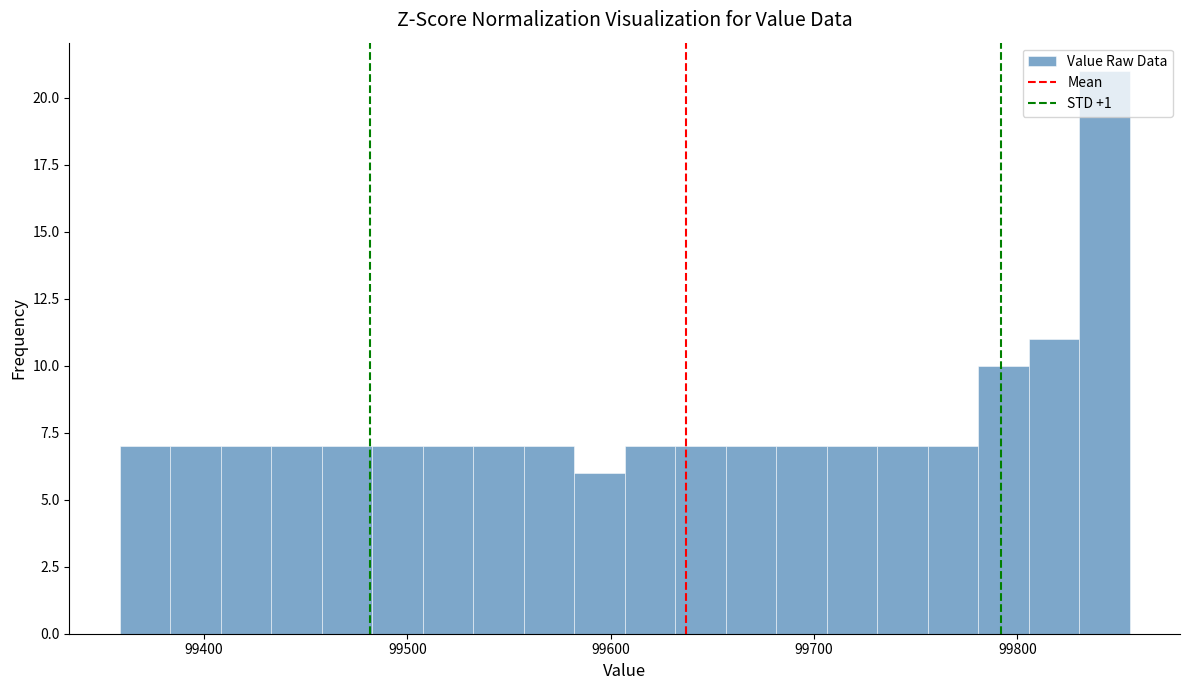

Around what value on the x-axis is the tallest bar? Give the approximate position of its centre, as read against the axis.

99840